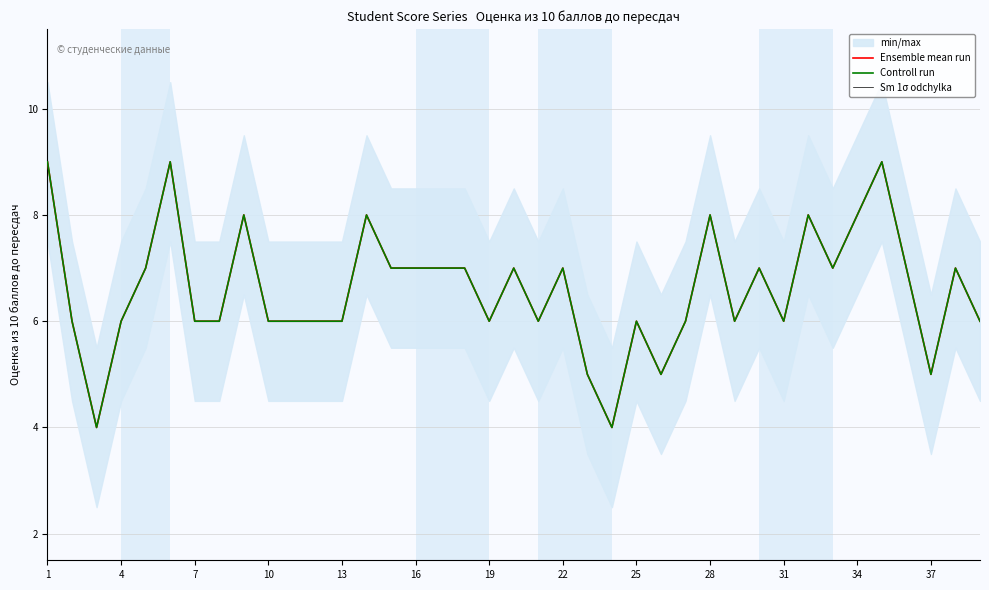

Does the chart have visible grid lines?

Yes